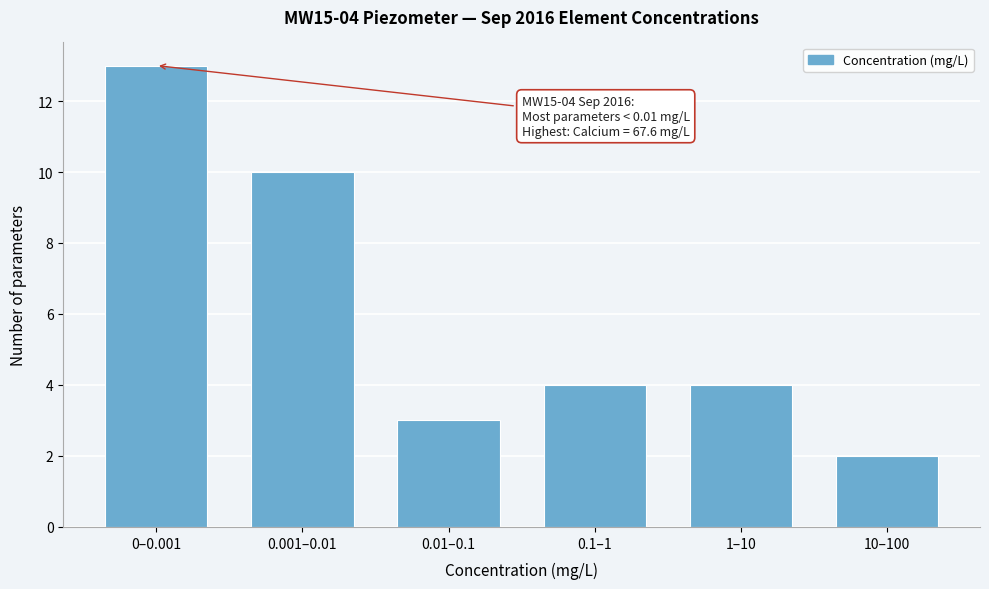

Reading left to right, list all the values displayed in this chart.

0–0.001=13	0.001–0.01=10	0.01–0.1=3	0.1–1=4	1–10=4	10–100=2